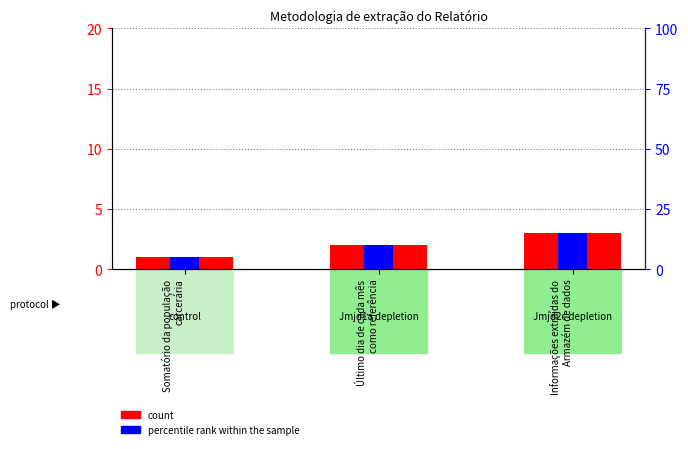

Which series has the largest total across all categories?

count